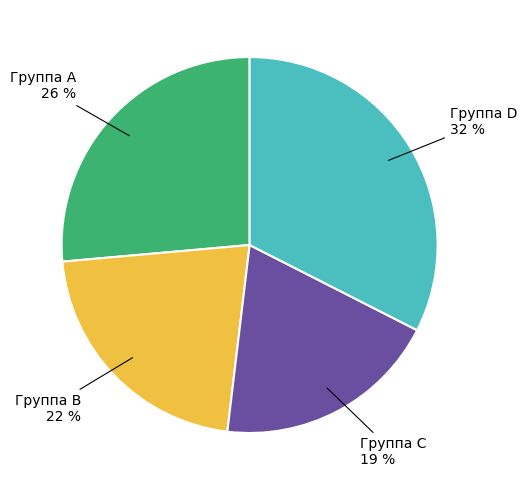

To the nearest percent, what is the difference between the largest and smallest slice percentages?

13%